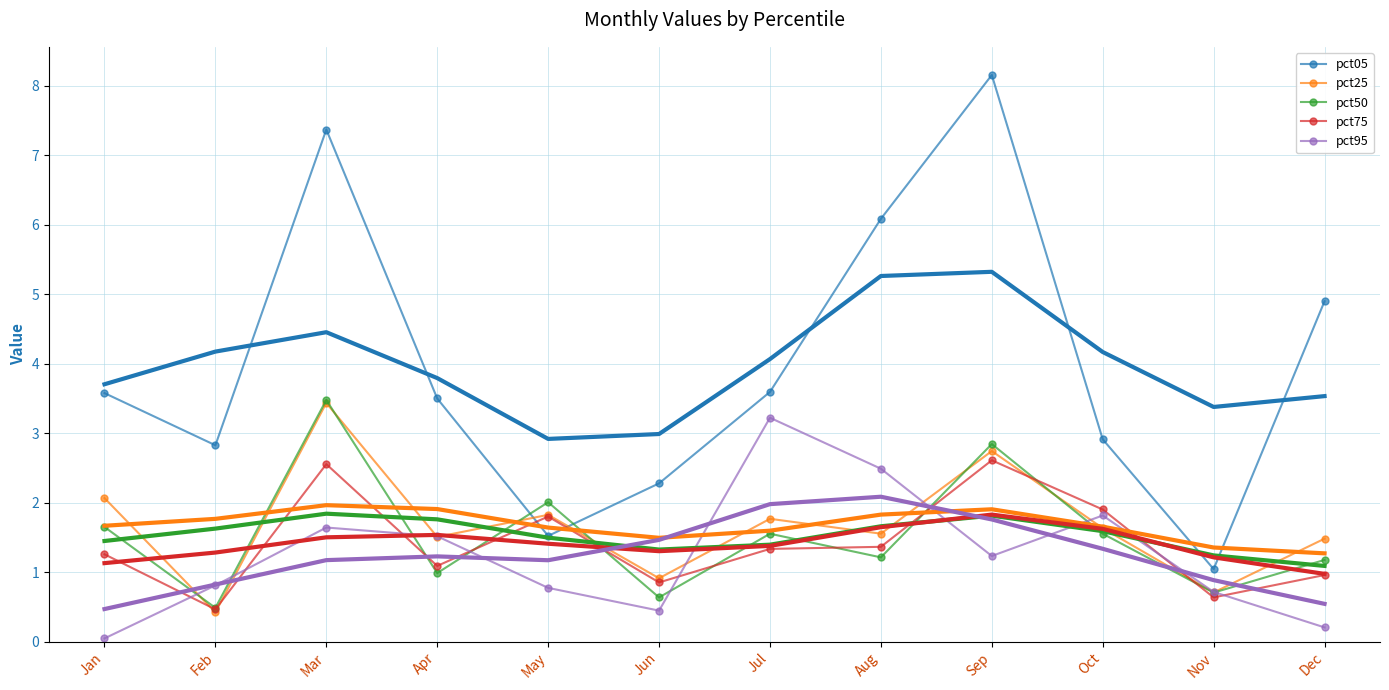

What is the difference between the highest and lowest values at Nov?

2.7